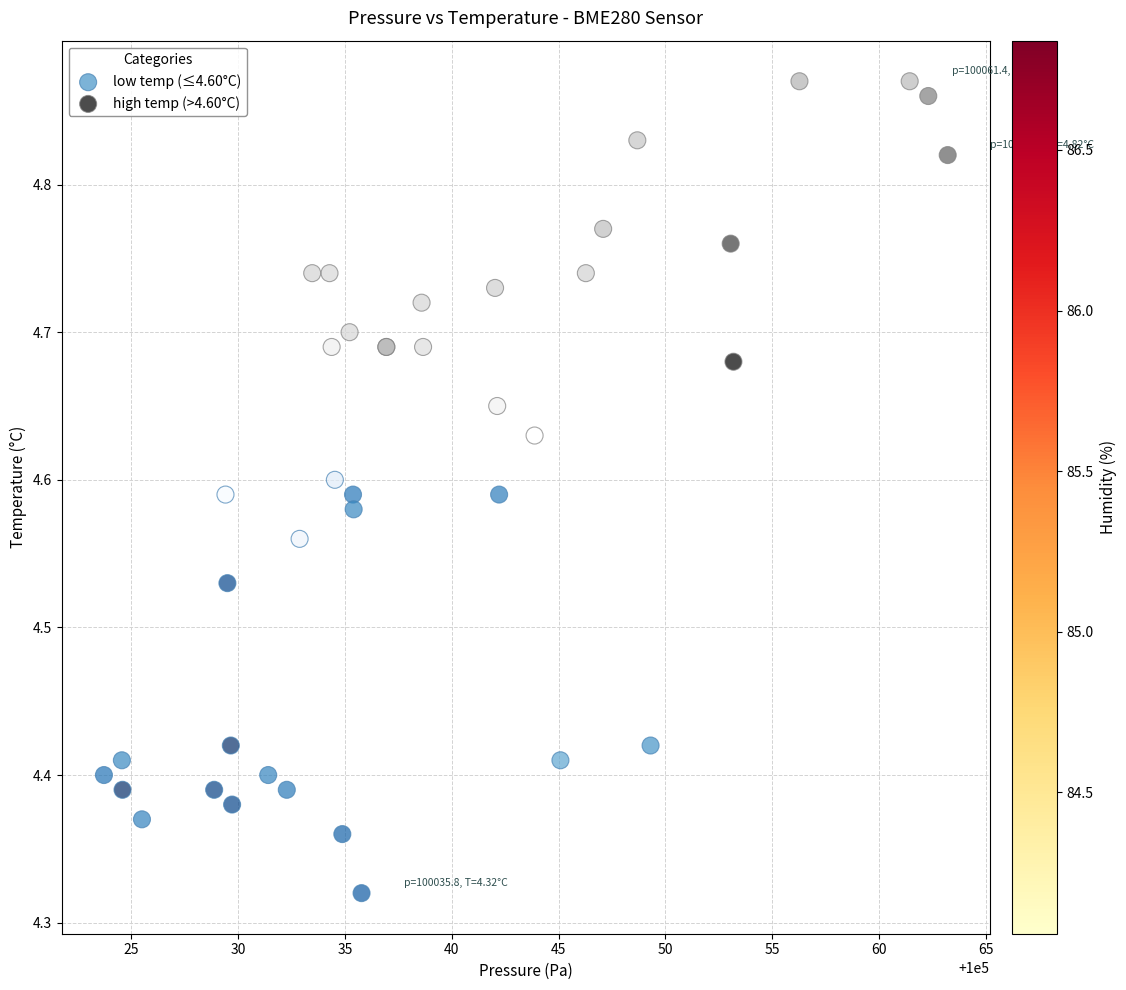

Which series has the largest Y range (max minus min)?

low temp (≤4.60°C)